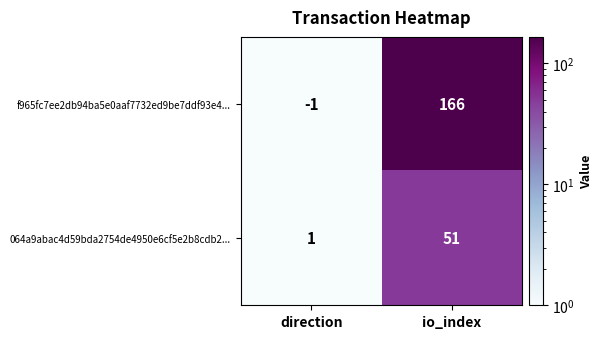

How many 064a9abac4d59bda2754de4950e6cf5e2b8cdb2... values are between 1 and 51?

2